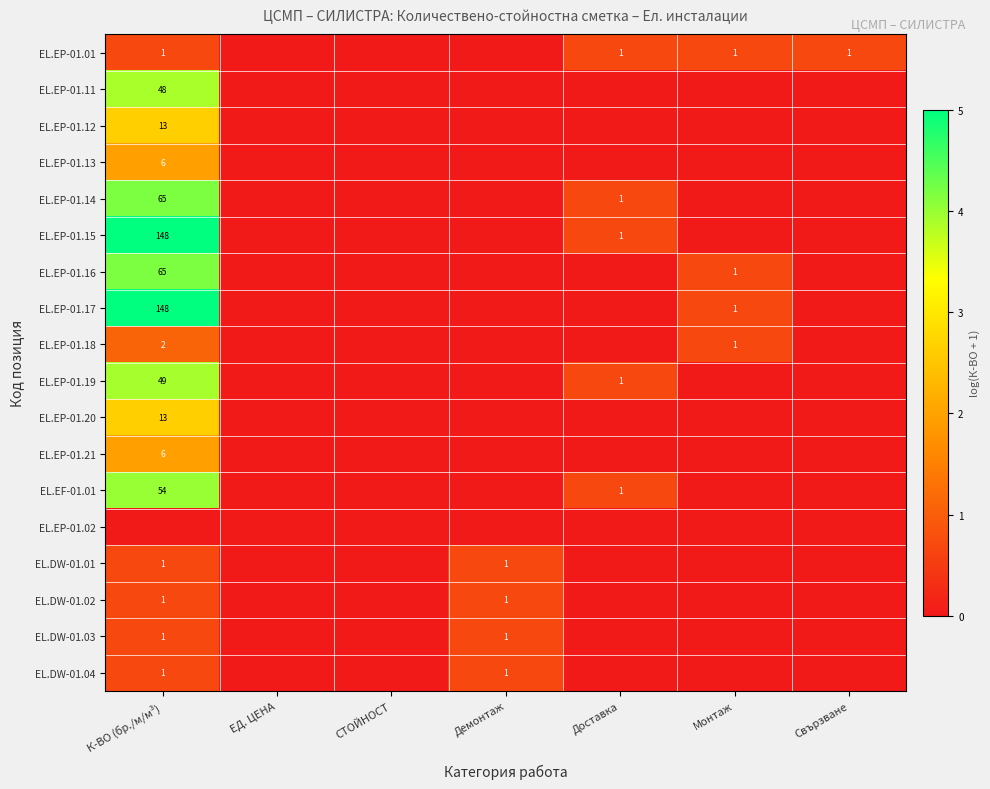

What is the maximum value shown in the chart?

5.0